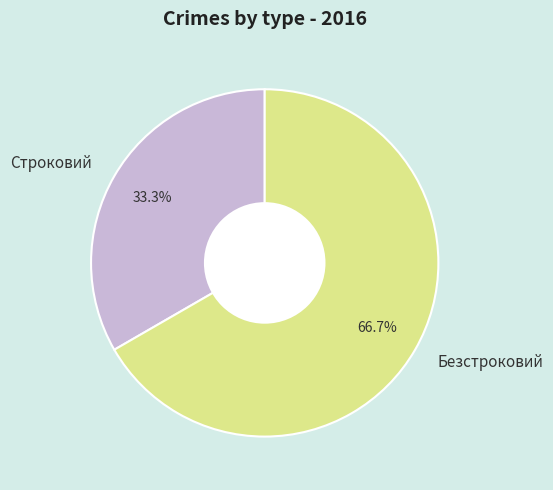

Is it true that Безстроковий is 67% of the pie?

True